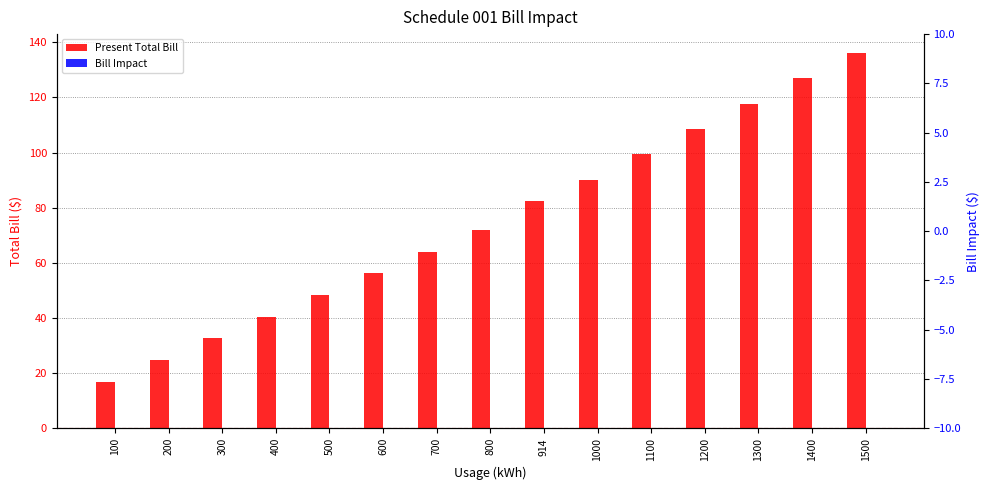

What is the average value of the Present Total Bill series?

74.4